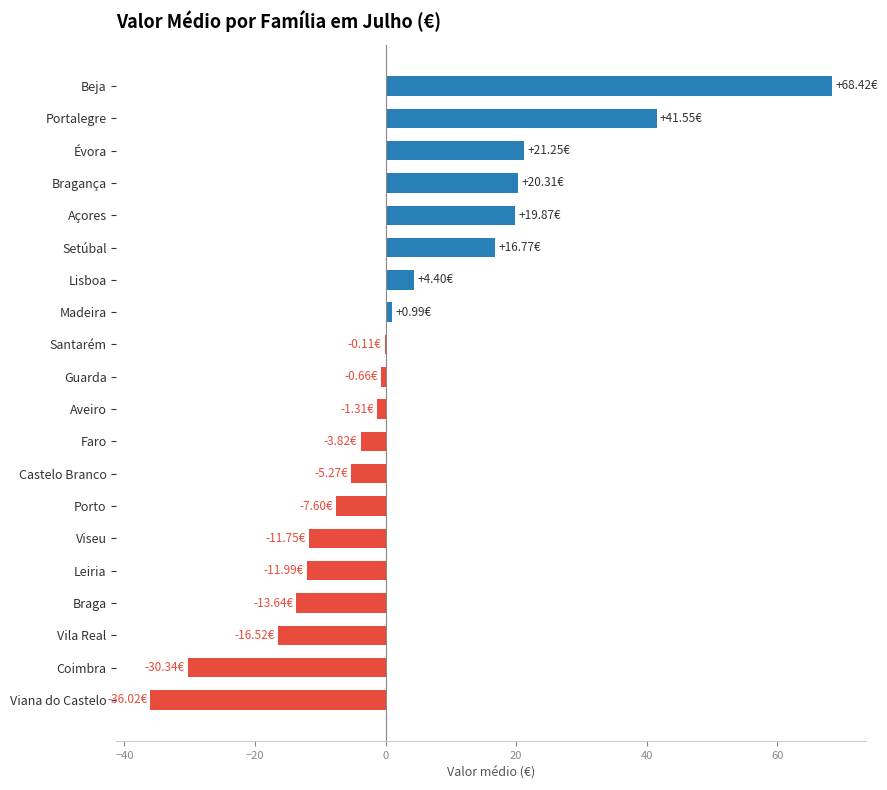

Between Braga and Évora, which is larger?

Évora